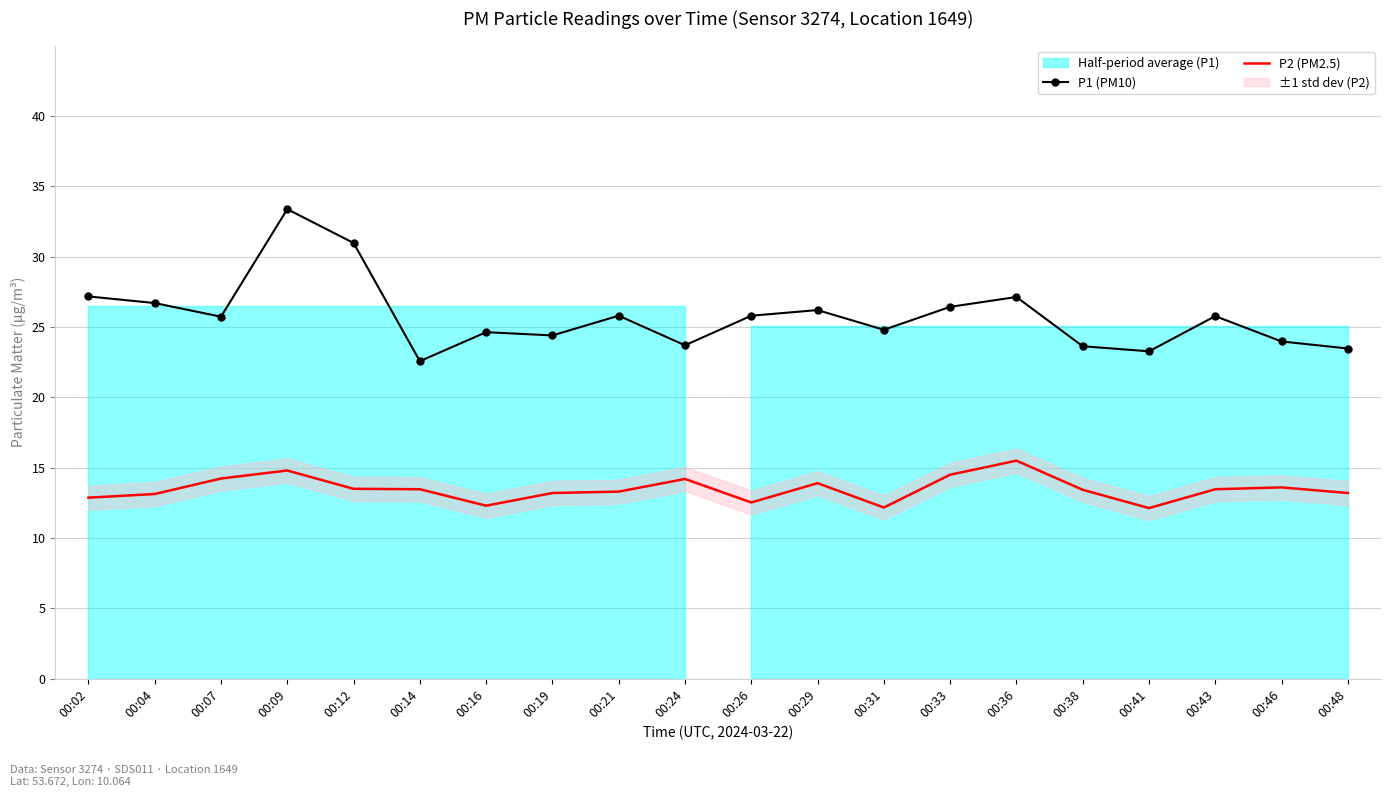

Reading left to right, list all the values displayed in this chart.

P1 (PM10): 00:02=27.2	00:04=26.7	00:07=25.7	00:09=33.4	00:12=31.0	00:14=22.6	00:16=24.6	00:19=24.4	00:21=25.8	00:24=23.7	00:26=25.8	00:29=26.2	00:31=24.8	00:33=26.4	00:36=27.1	00:38=23.6	00:41=23.3	00:43=25.8	00:46=24.0	00:48=23.5
P2 (PM2.5): 00:02=12.9	00:04=13.1	00:07=14.2	00:09=14.8	00:12=13.5	00:14=13.5	00:16=12.3	00:19=13.2	00:21=13.3	00:24=14.2	00:26=12.5	00:29=13.9	00:31=12.2	00:33=14.5	00:36=15.5	00:38=13.4	00:41=12.1	00:43=13.5	00:46=13.6	00:48=13.2